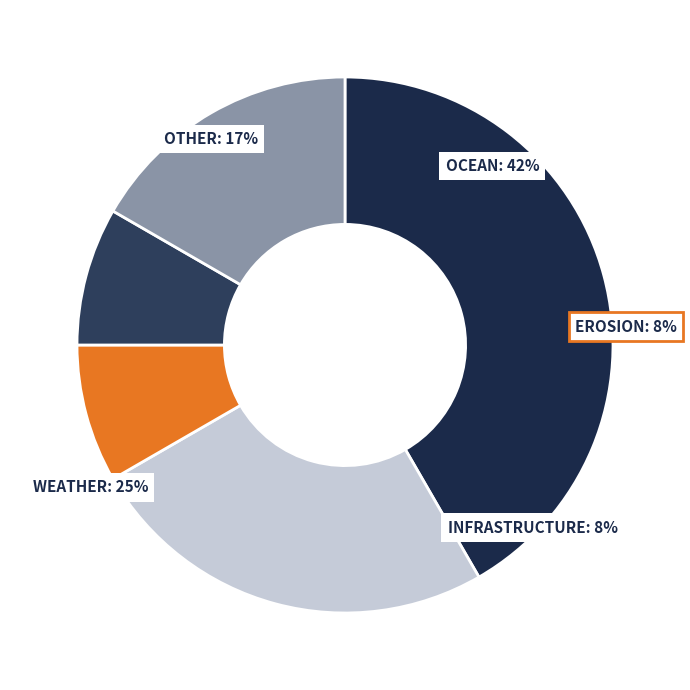

How much of the chart is everything except 91E0F712?

80.0%